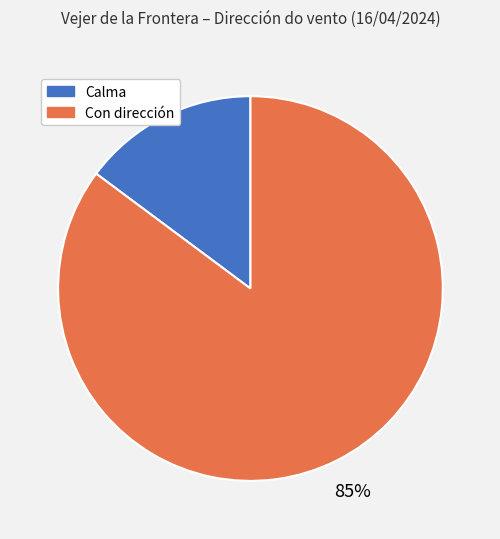

To the nearest percent, what is the average slice percentage?

50%